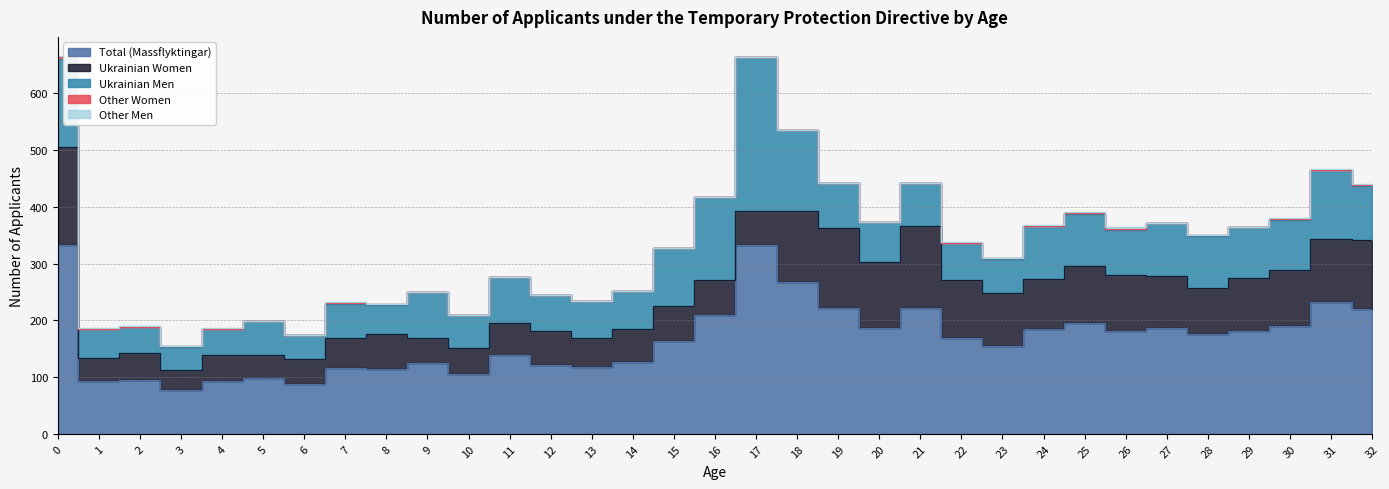

What is the approximate value of Other Women at 25?

1